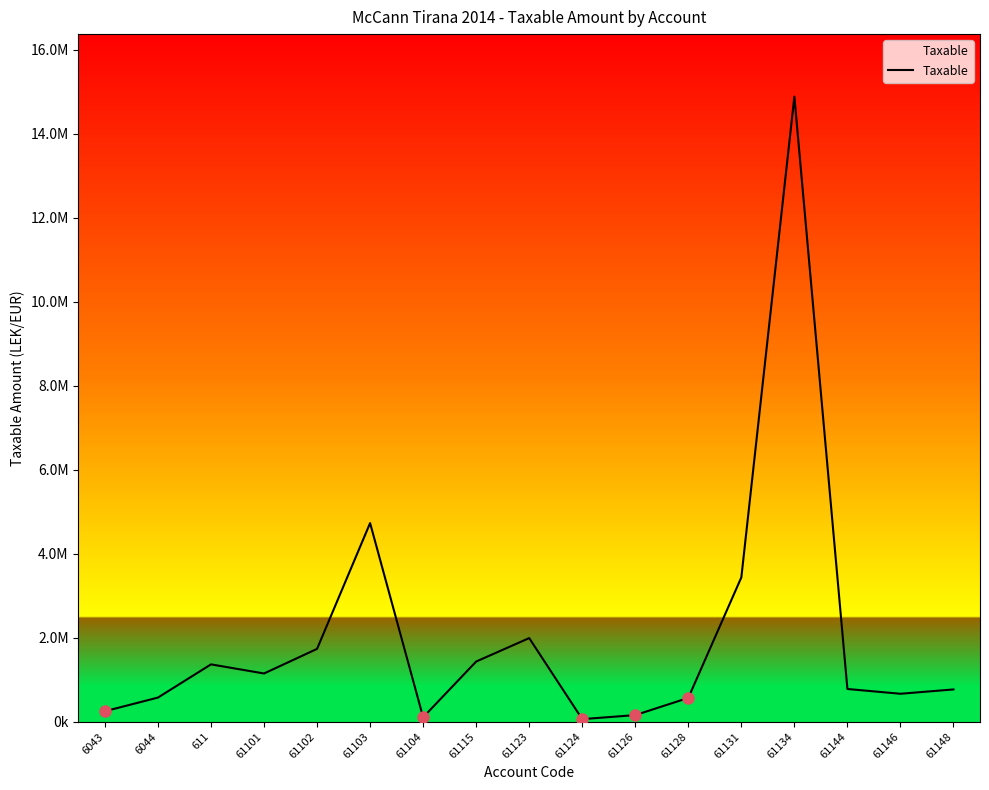

Approximately how many times larger is the value at 61101 compared to 61126?

7.3